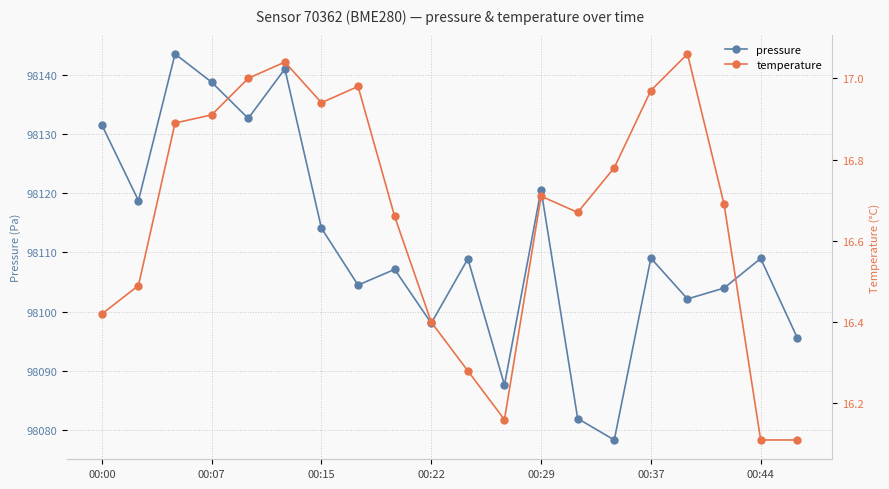

True or false: pressure and temperature cross at least once.

False